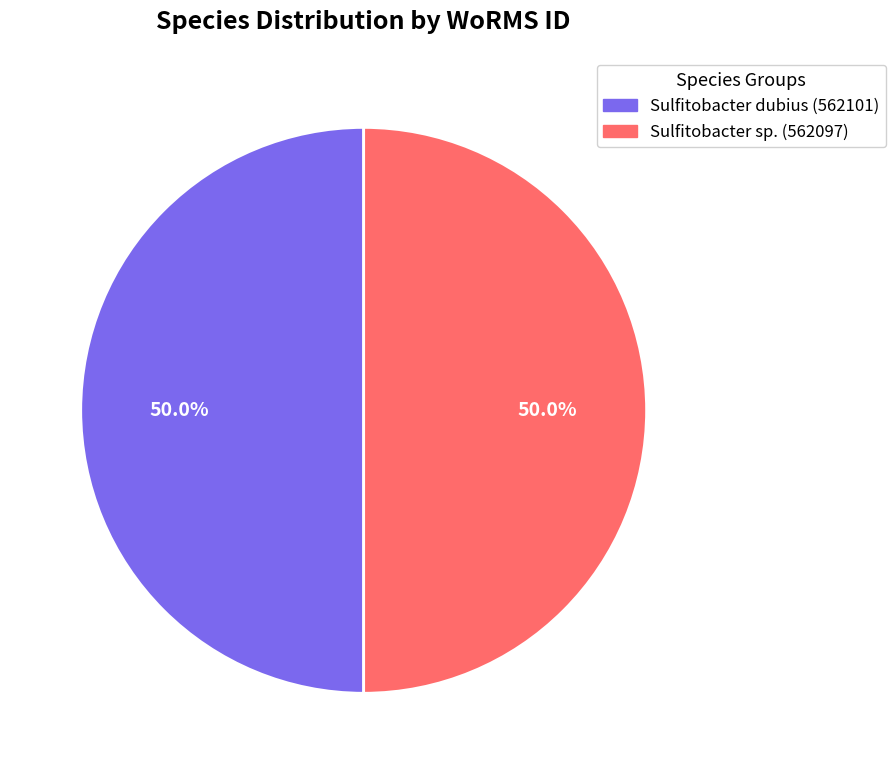

How many segments does this pie chart have?

2